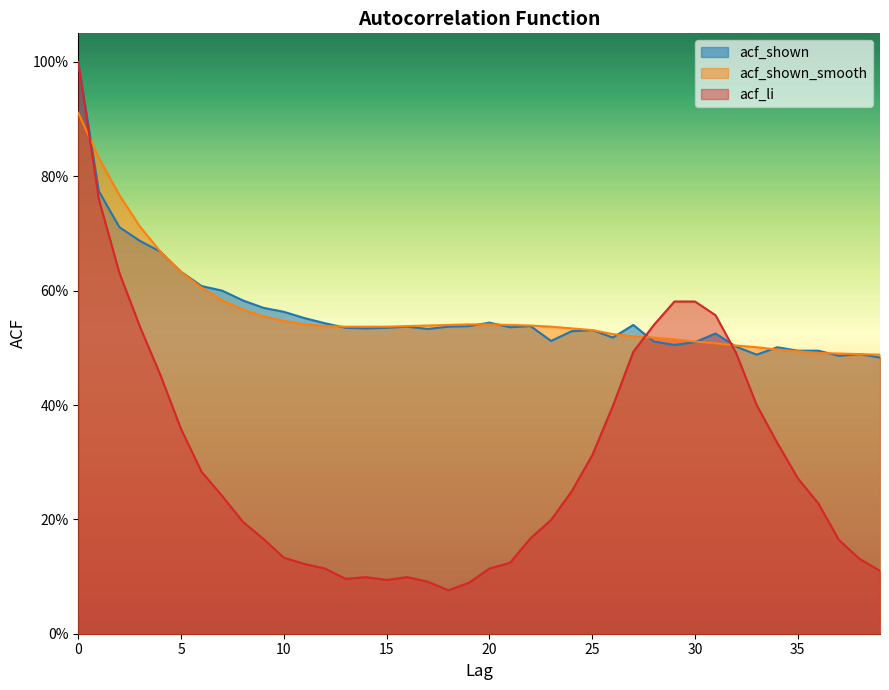

Is it true that acf_shown equals 0.7 at 32?

False